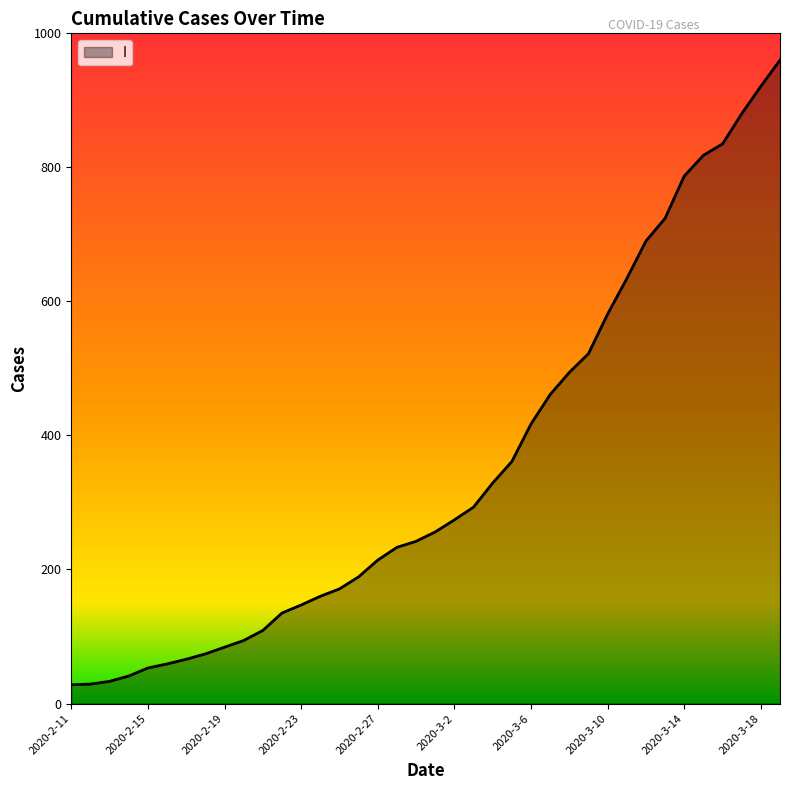

What is the smallest value displayed?

28